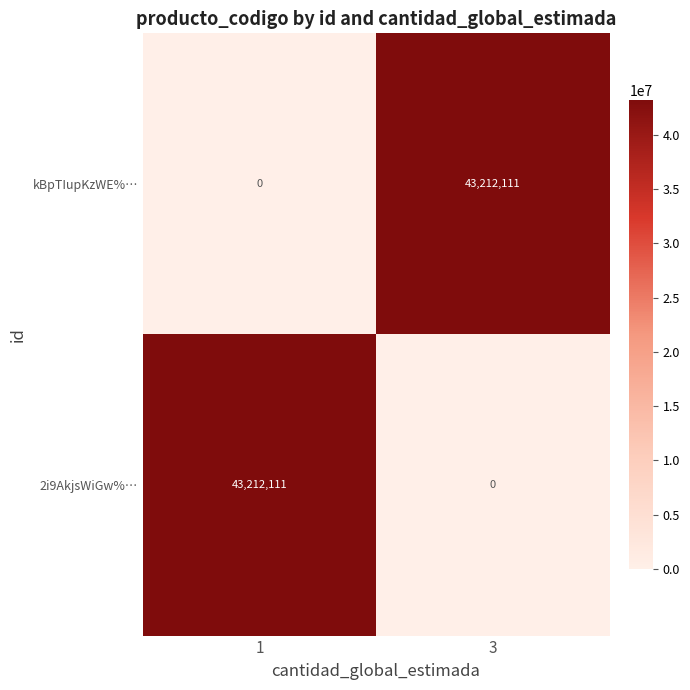

What is the maximum value shown in the chart?

43212111